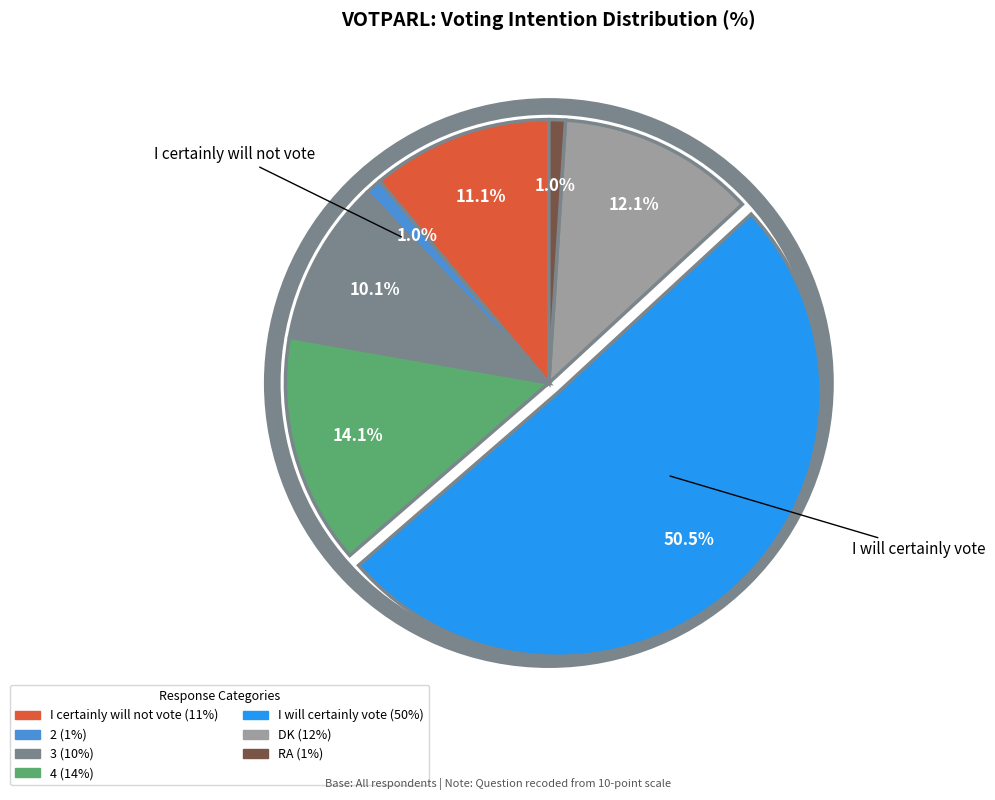

What is the ratio of the value at DK to the value at 4?

0.9